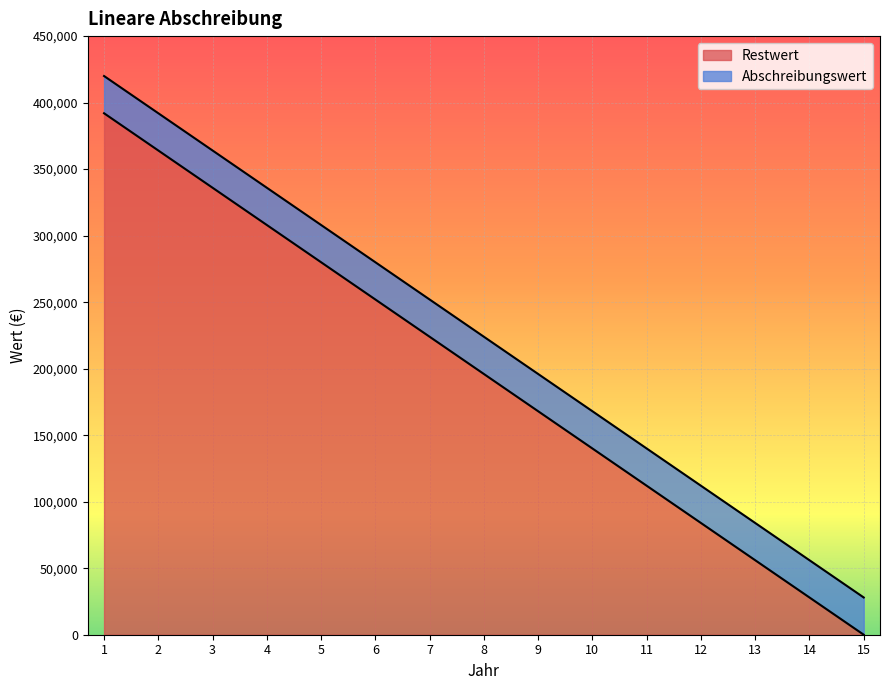

What is the sum of the values at 6 and 1?

644000